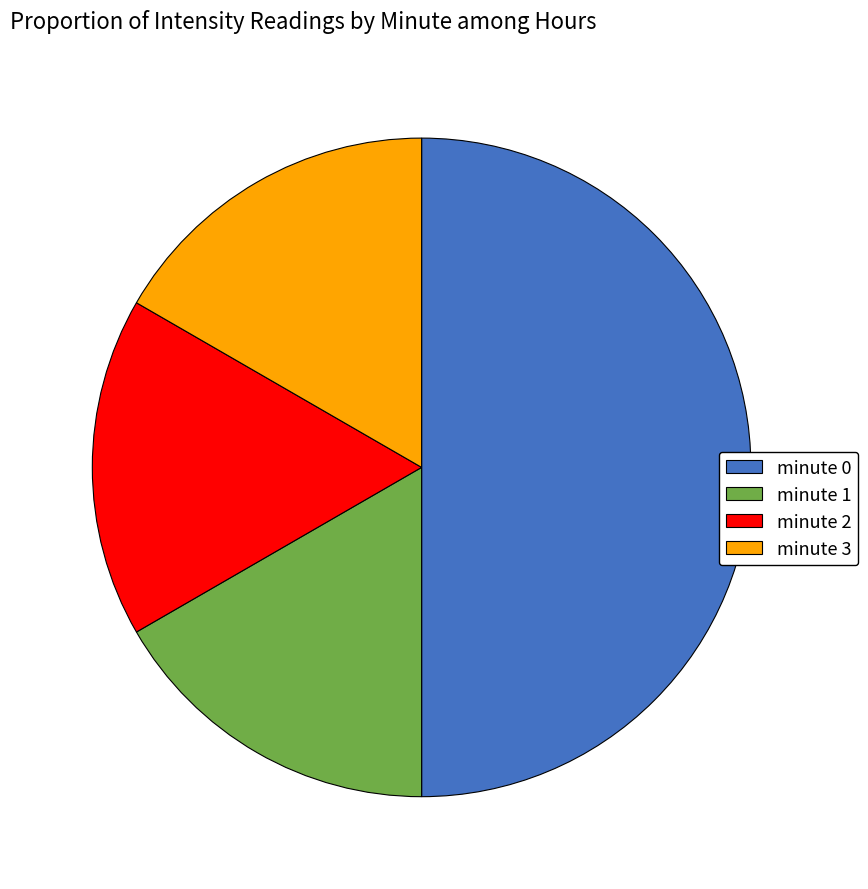

How many slices are in this pie chart?

4